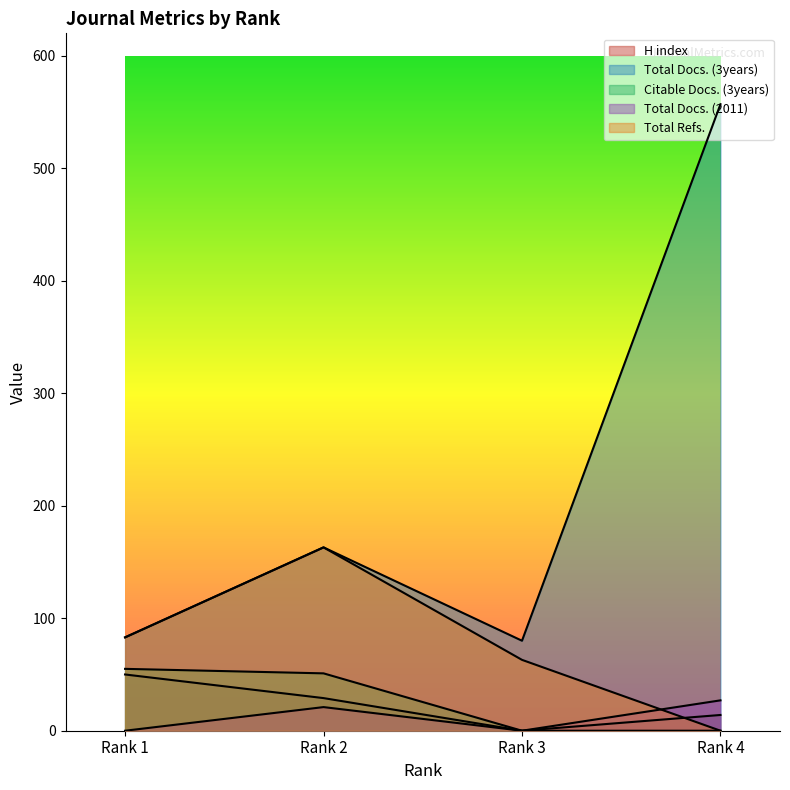

True or false: Total Docs. (2011) has more than 1 points higher than both neighbors.

False